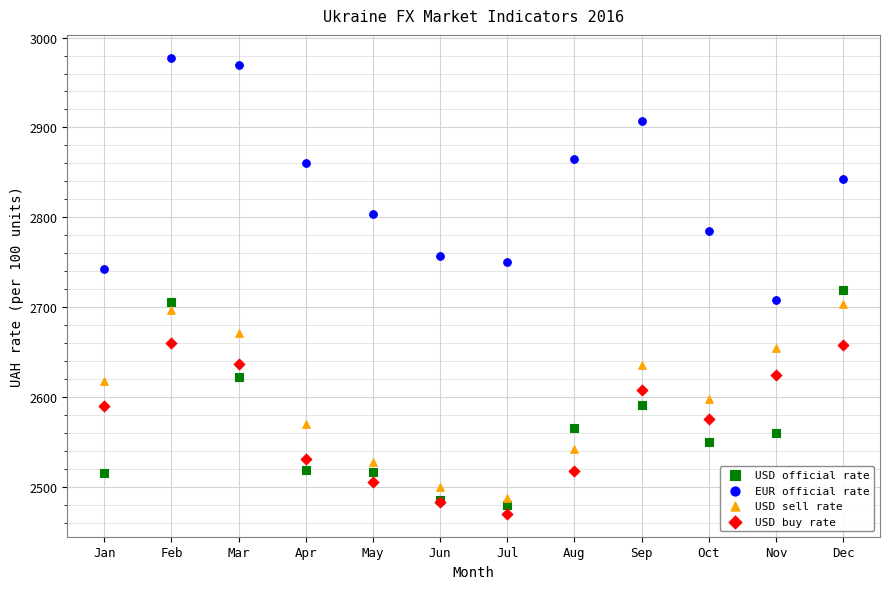

What is the X range (max minus min) for the scatter plot?

11.0